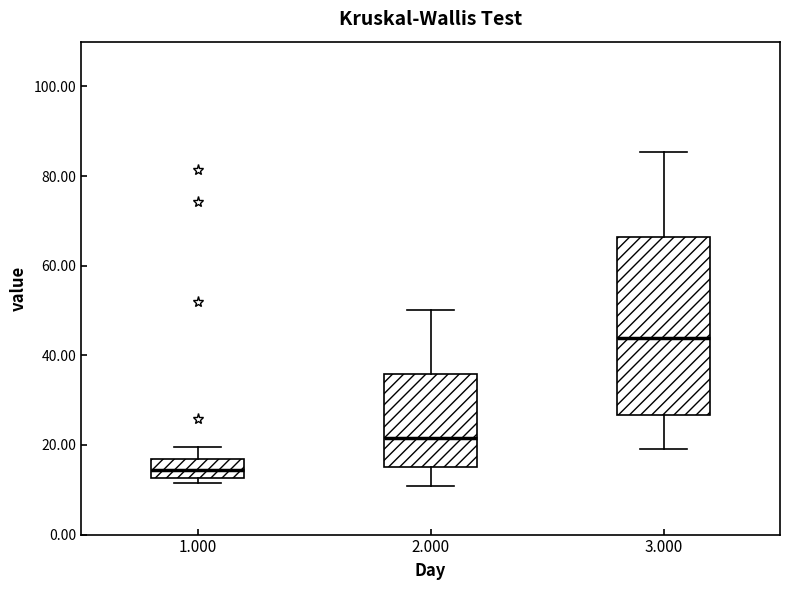

Which box is the tallest, from its lower edge to its upper edge?

3.000